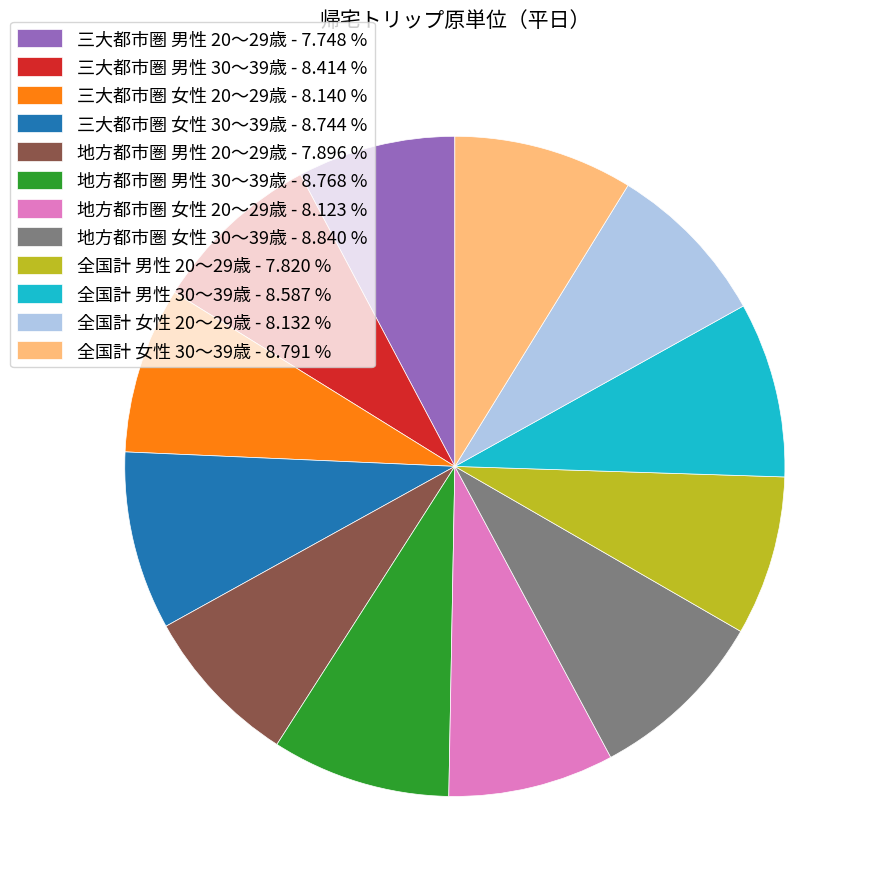

Is there any slice that represents more than half of the pie?

No